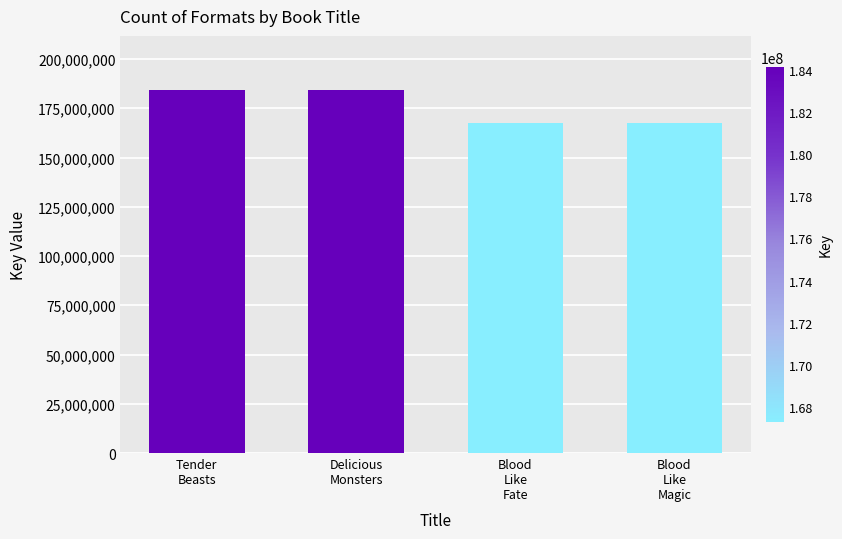

How many distinct data groups are displayed?

1